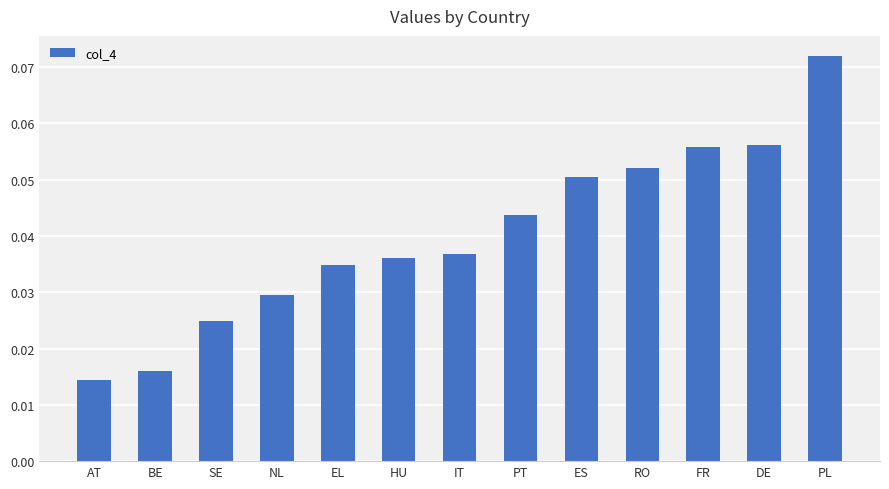

Is it true that the value at ES is 0.0?

False